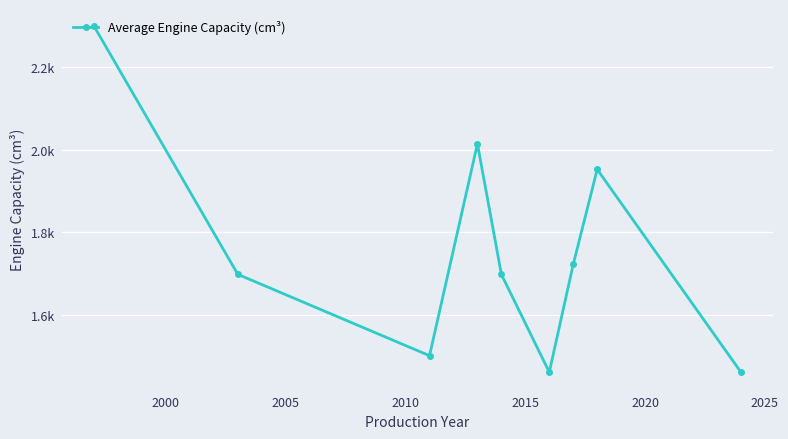

What is the difference between the maximum and minimum values?

838.0